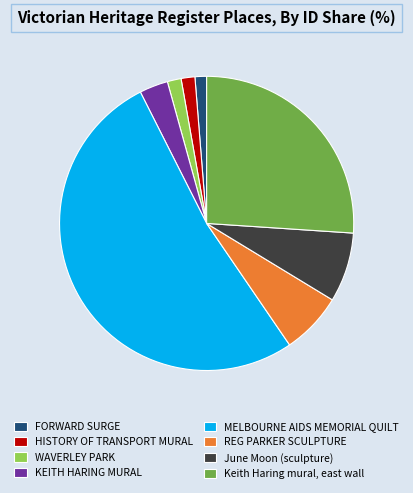

The REG PARKER SCULPTURE slice represents 1% of the pie. True or false?

False